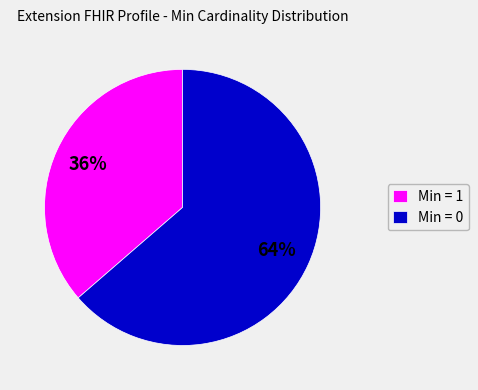

Count the number of slices in the pie.

2